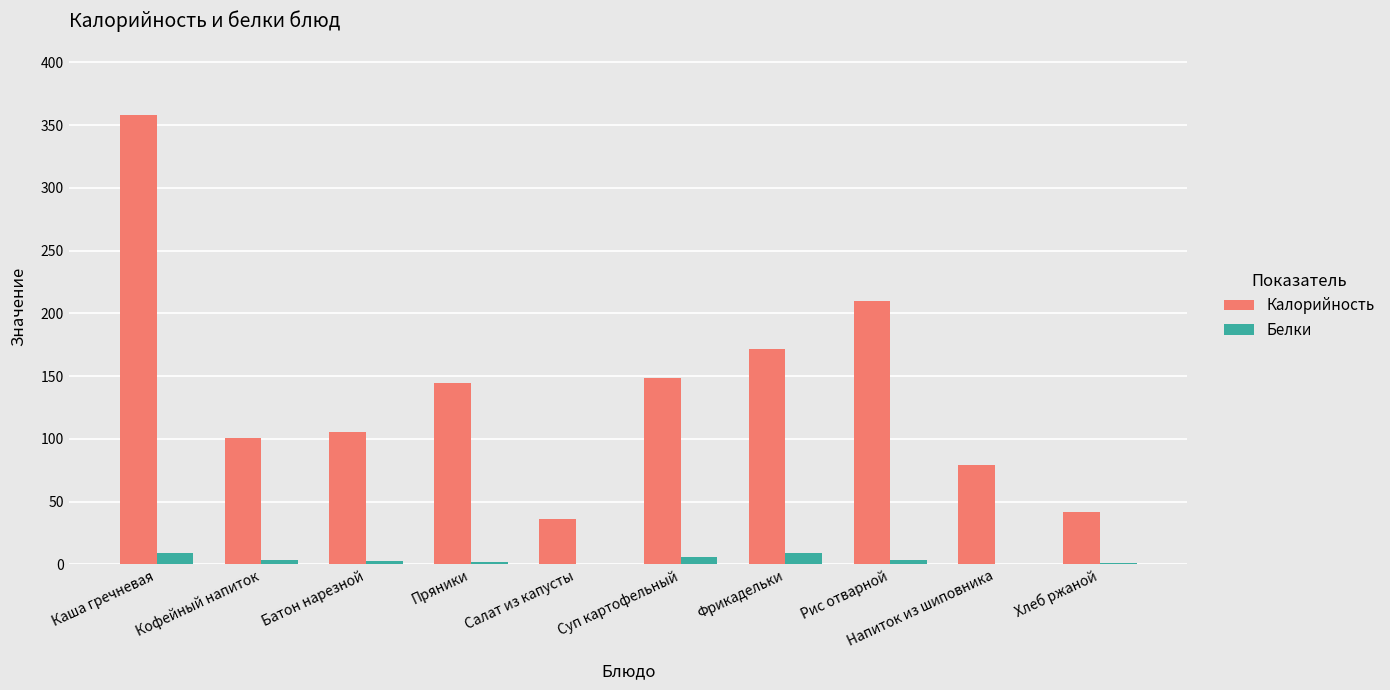

Which series has the largest total across all categories?

Калорийность